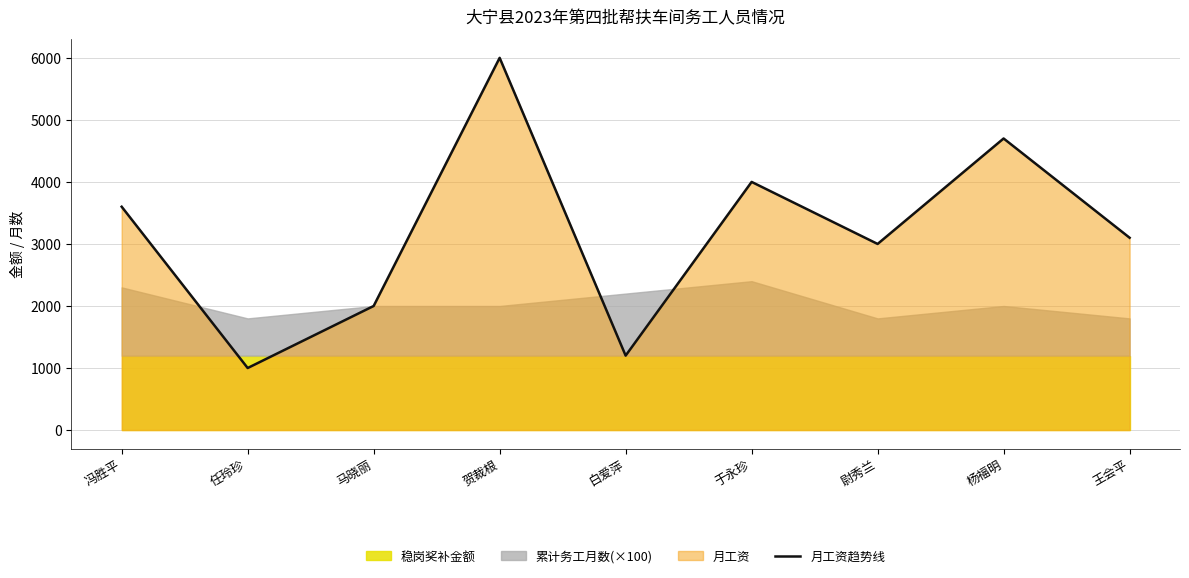

What is the ratio of the value at 马晓丽 to the value at 王会平?

0.6